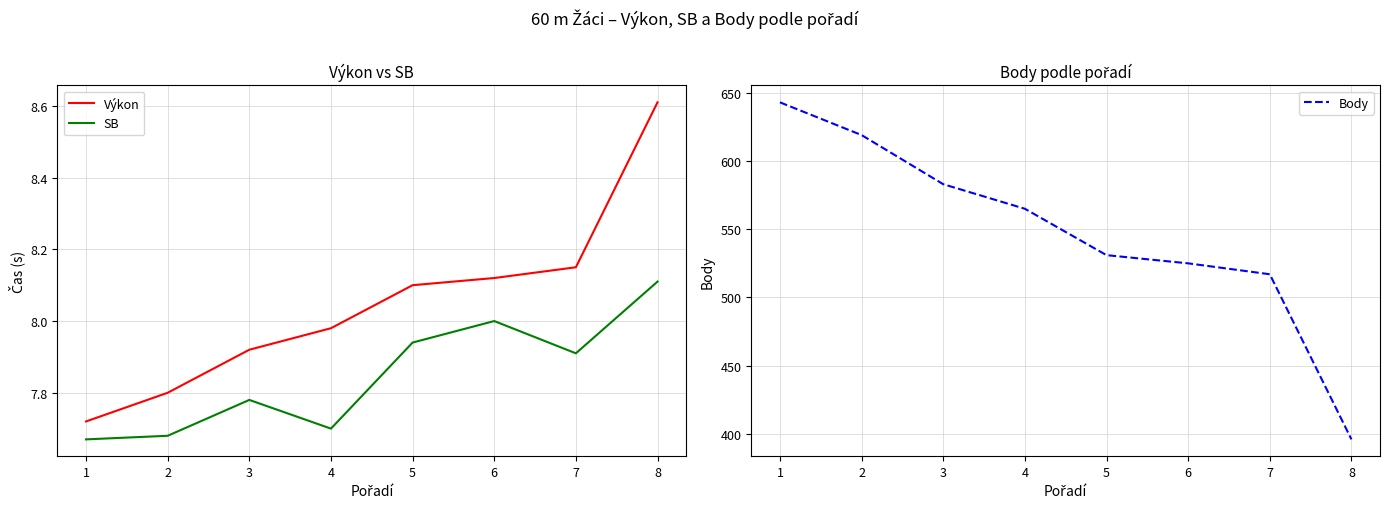

Where is the first local minimum for SB?

4